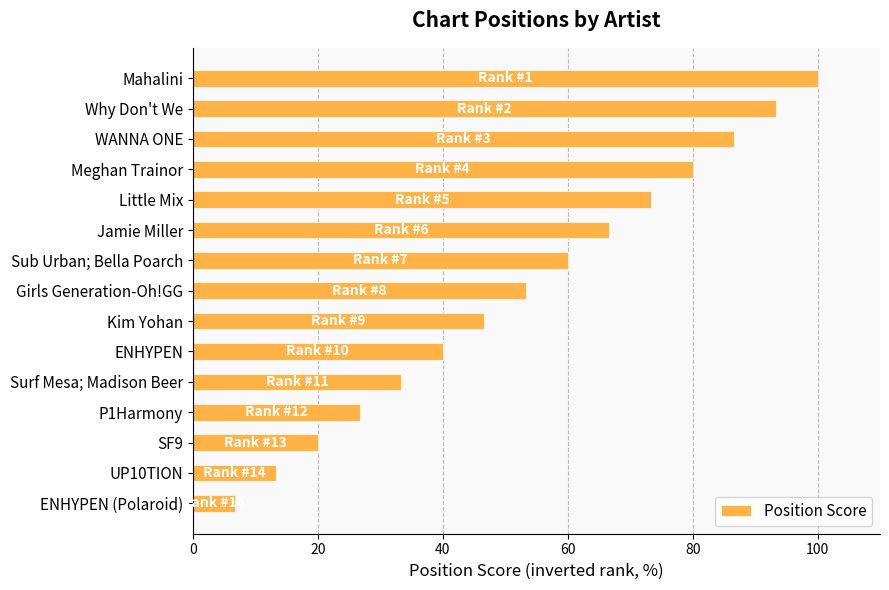

What is the maximum value shown in the chart?

100.0